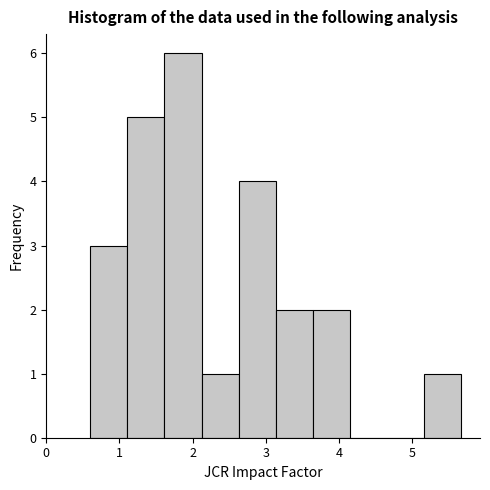

Which range on the x-axis has the tallest bar?

1.6 to 2.1